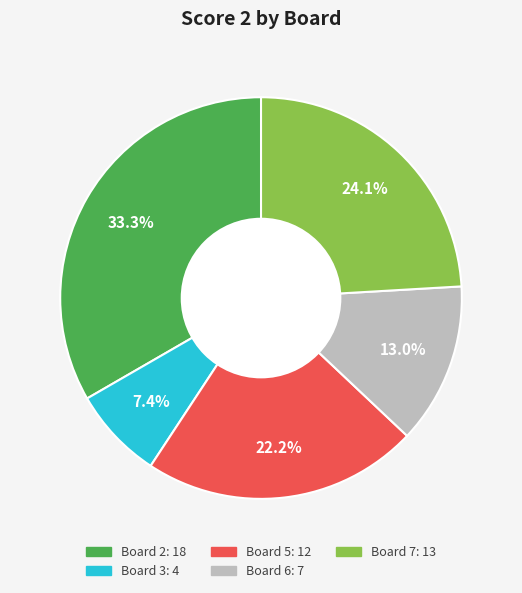

How many segments does this pie chart have?

5